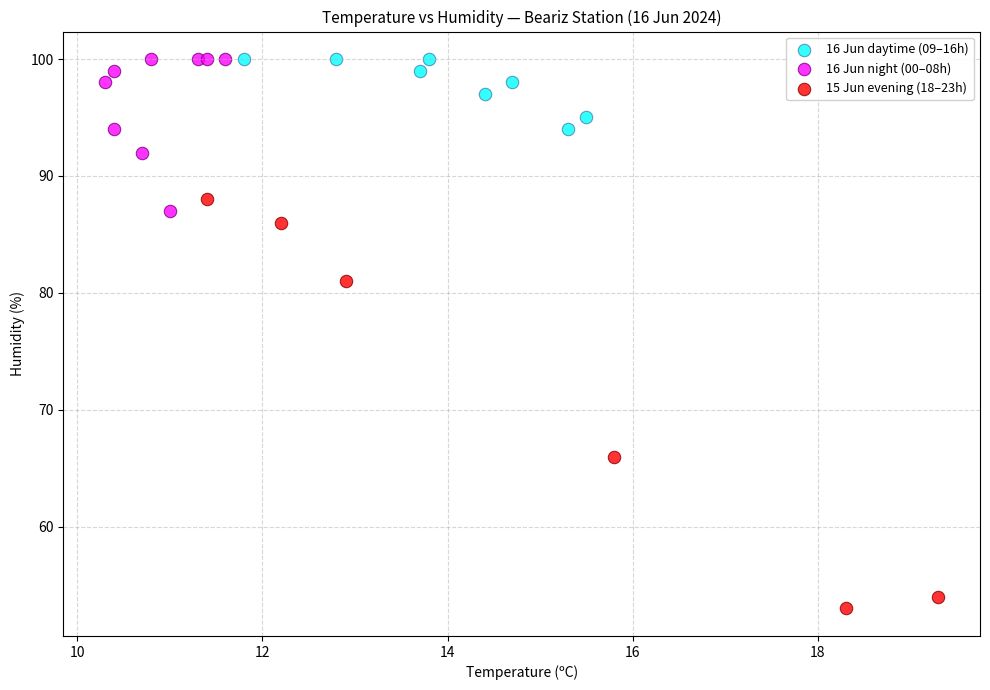

Which series contains the lowest Y value?

15 Jun evening (18–23h)